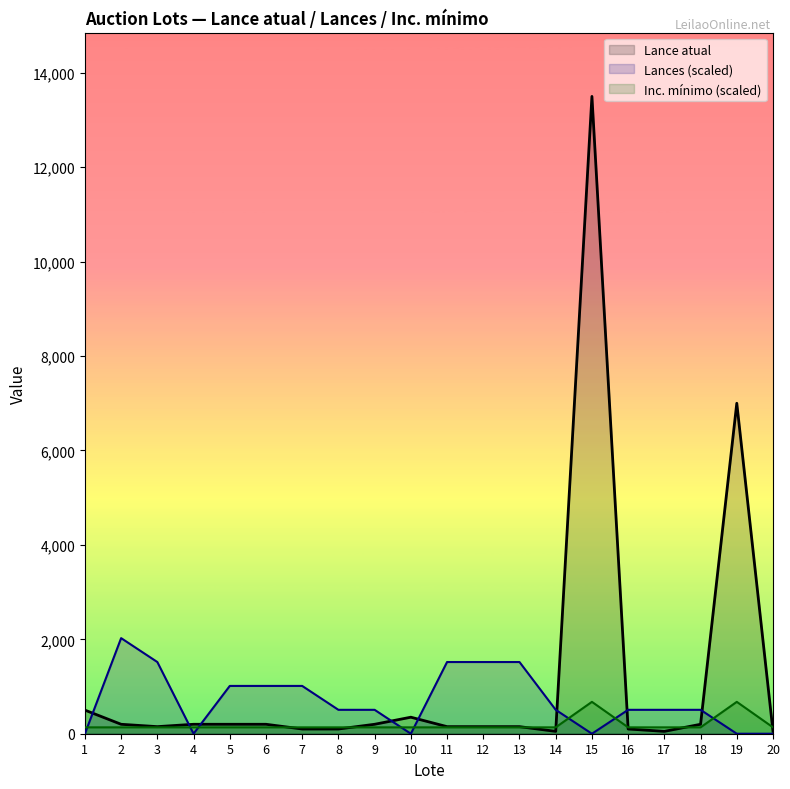

How many data points in Inc. minimo are above 135?

2